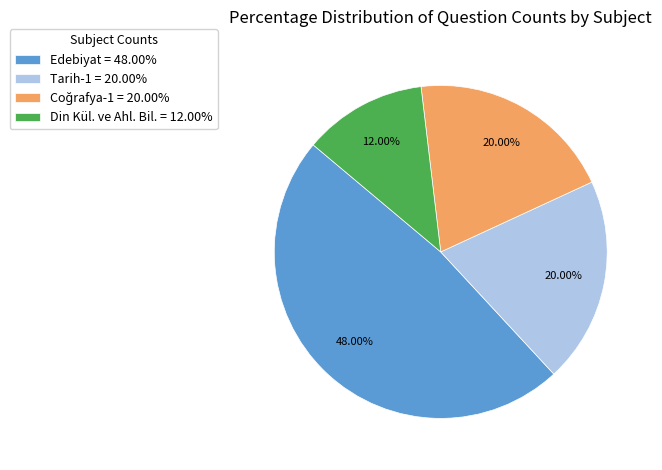

How many slices are in this pie chart?

4